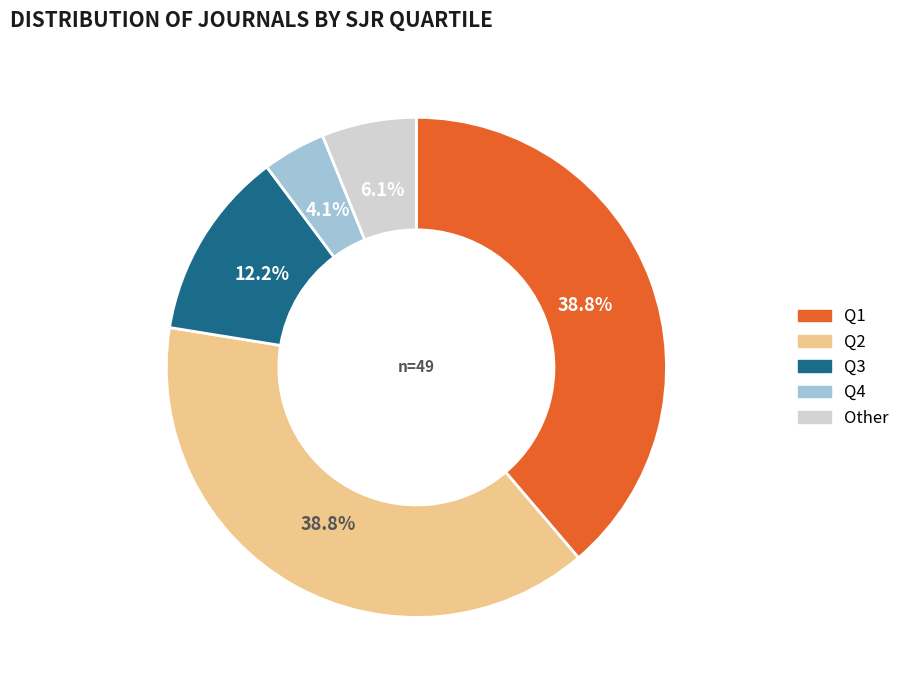

How many slices are in this pie chart?

5